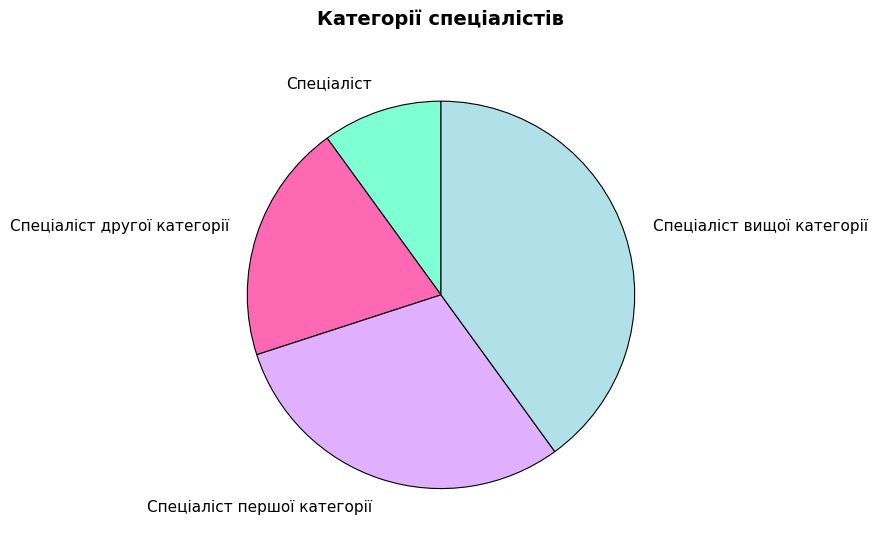

Which slice is the largest?

Спеціаліст вищої категорії